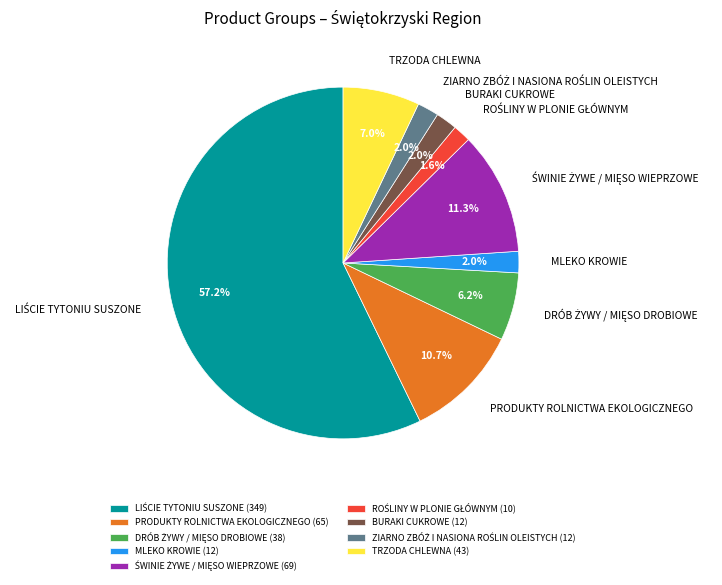

Does any single category account for the majority?

Yes